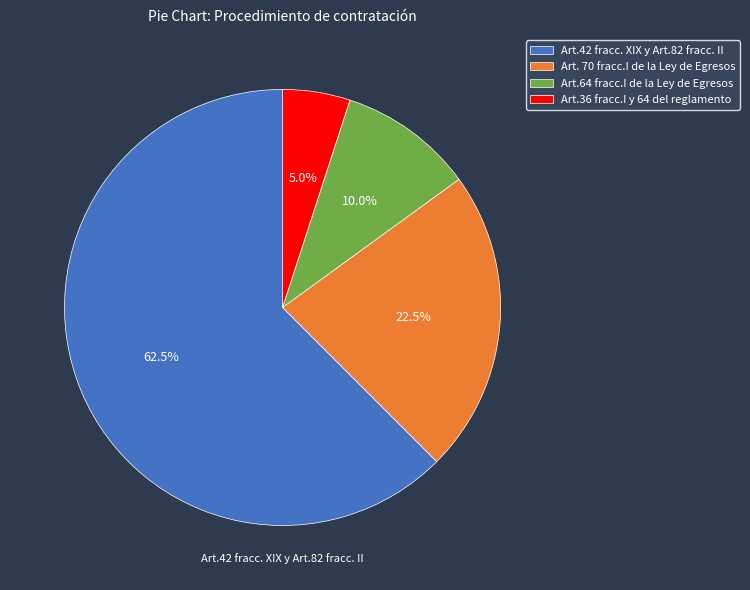

What portion of the pie excludes Art.36 fracc.I y 64 del reglamento?

95.0%